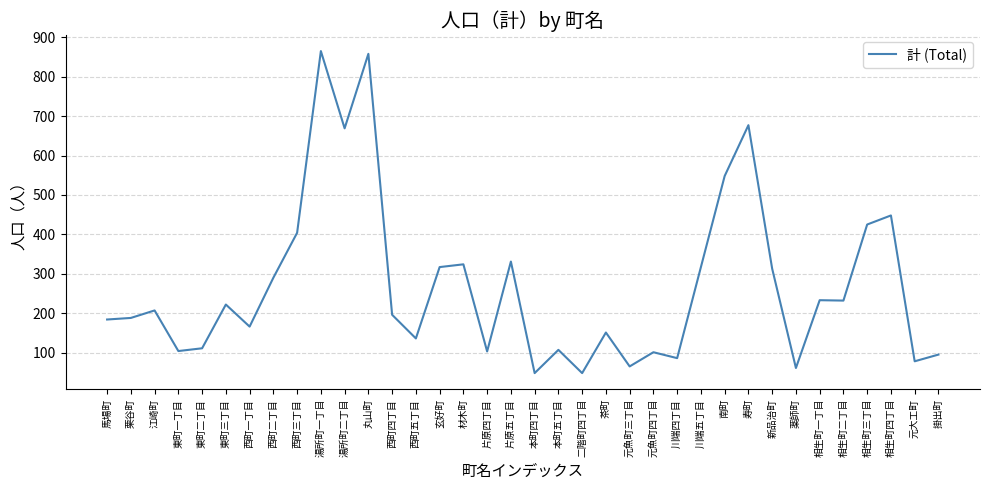

What is the average value?

270